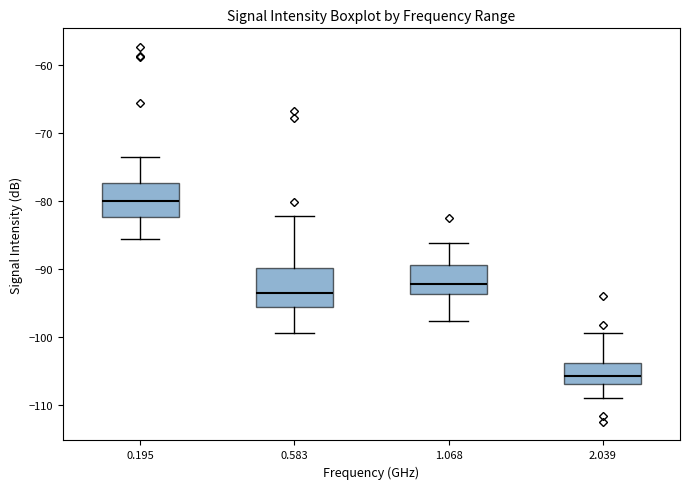

Where does the lower whisker of the box at x = 0.195 end on the y-axis? The values are not printed on the chart, so give them approximately, as read against the axis.

-86